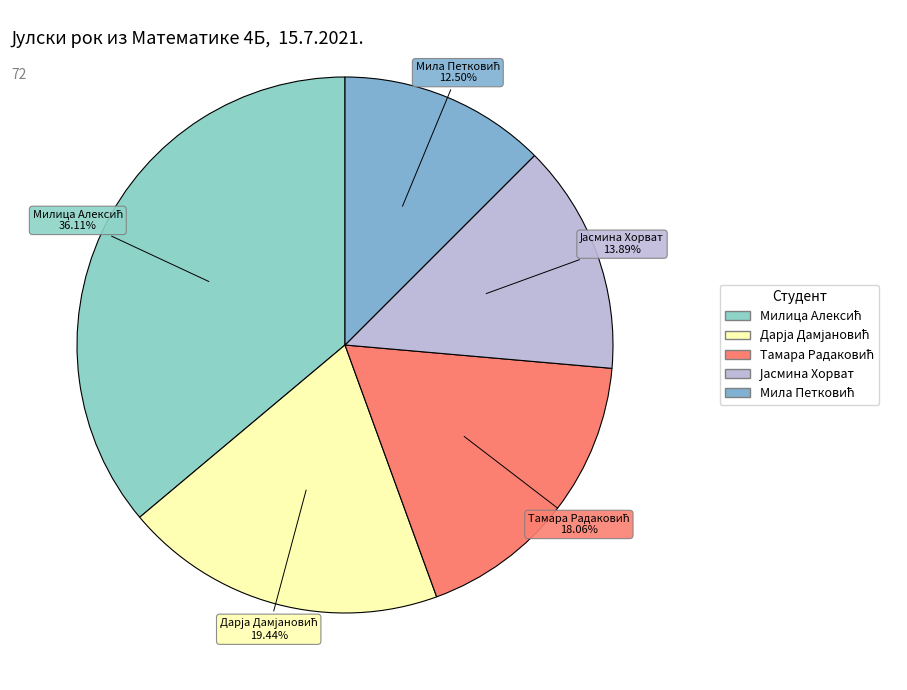

Is the sum of Дарја Дамјановић and Тамара Радаковић greater than half?

No